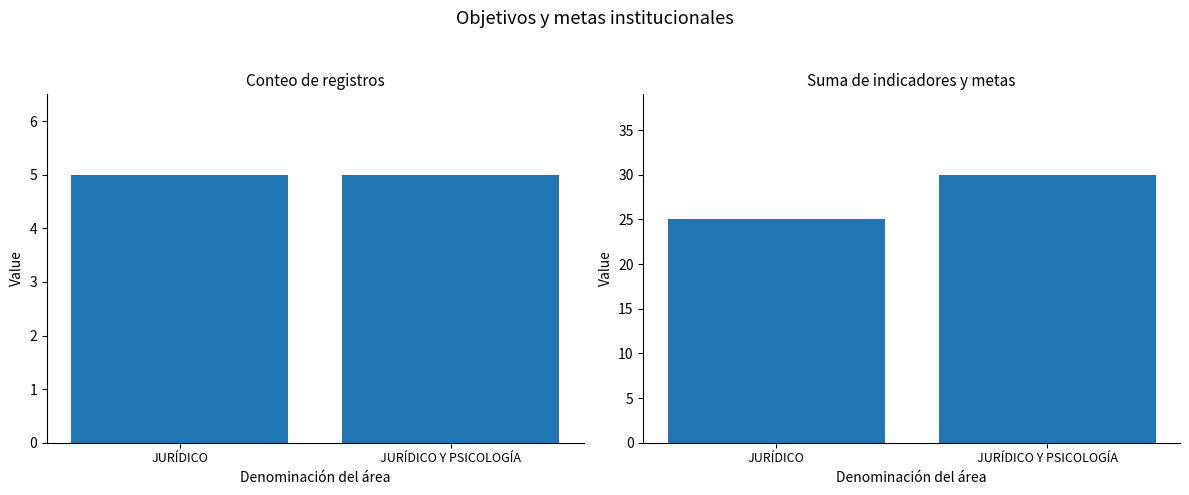

Is it true that Conteo de registros equals 5 at JURÍDICO?

True